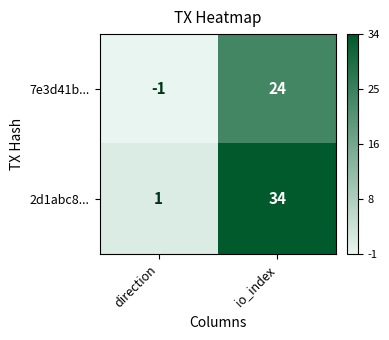

At direction, list the series in order from largest to smallest.

2d1abc8..., 7e3d41b...